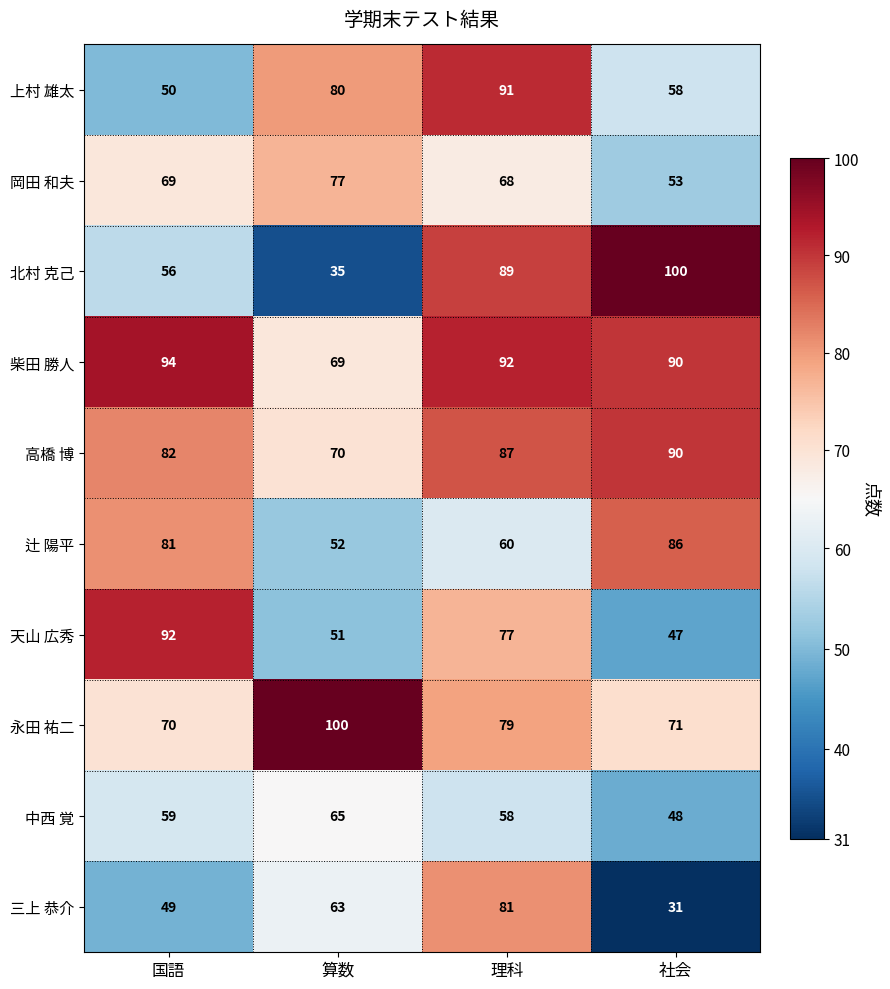

What is the spread (max minus min) of values at 算数?

65